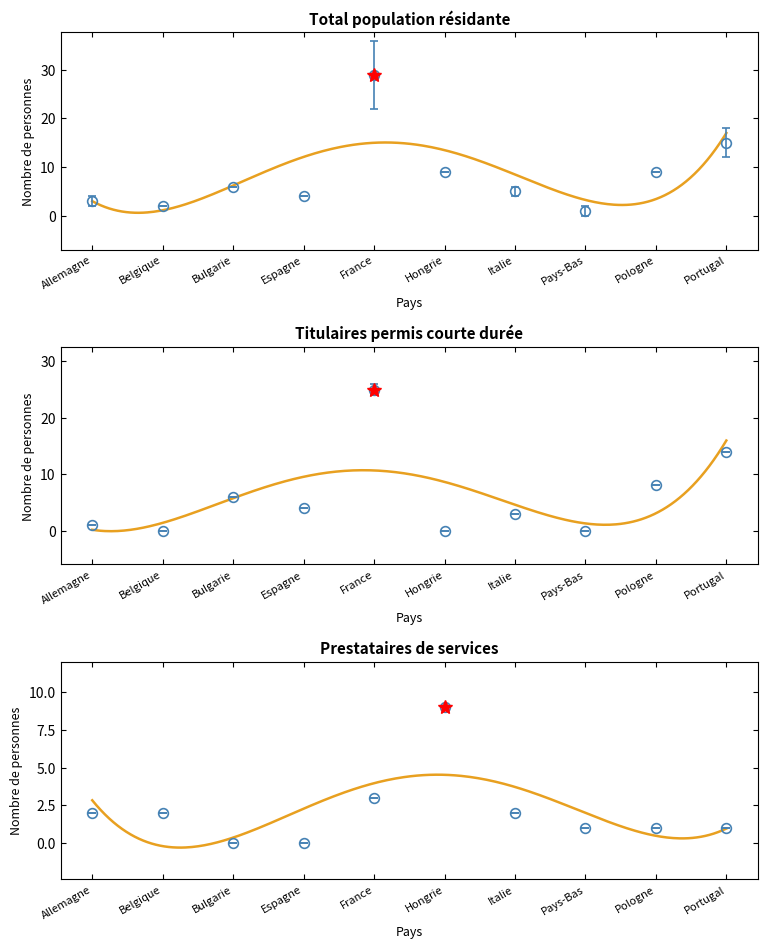

What is the total value across all series at Hongrie?

18